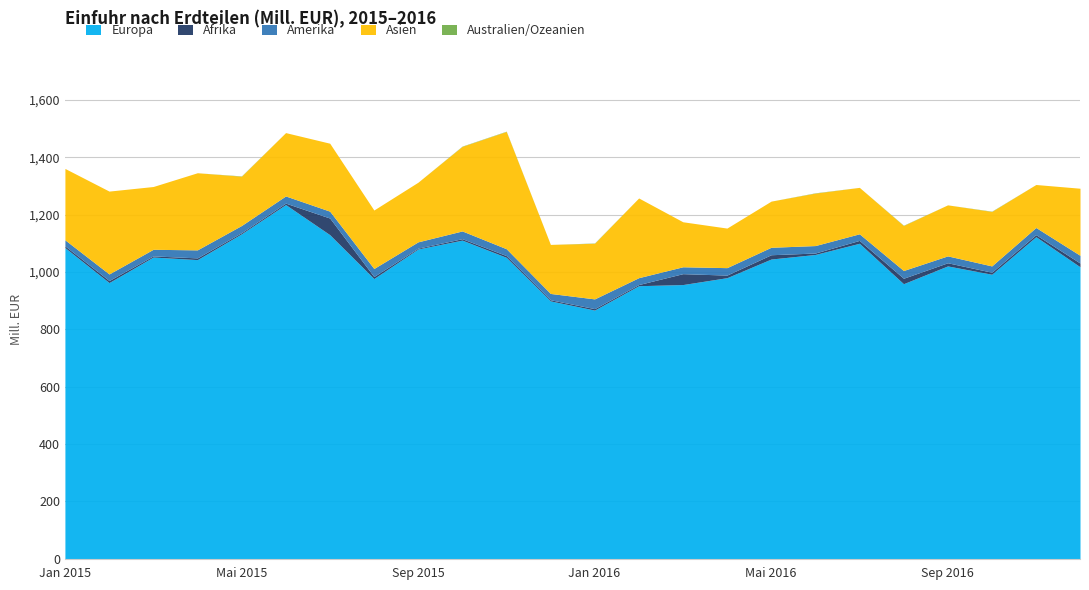

Between Mai 2015 and Dez 2015, which is larger?

Mai 2015